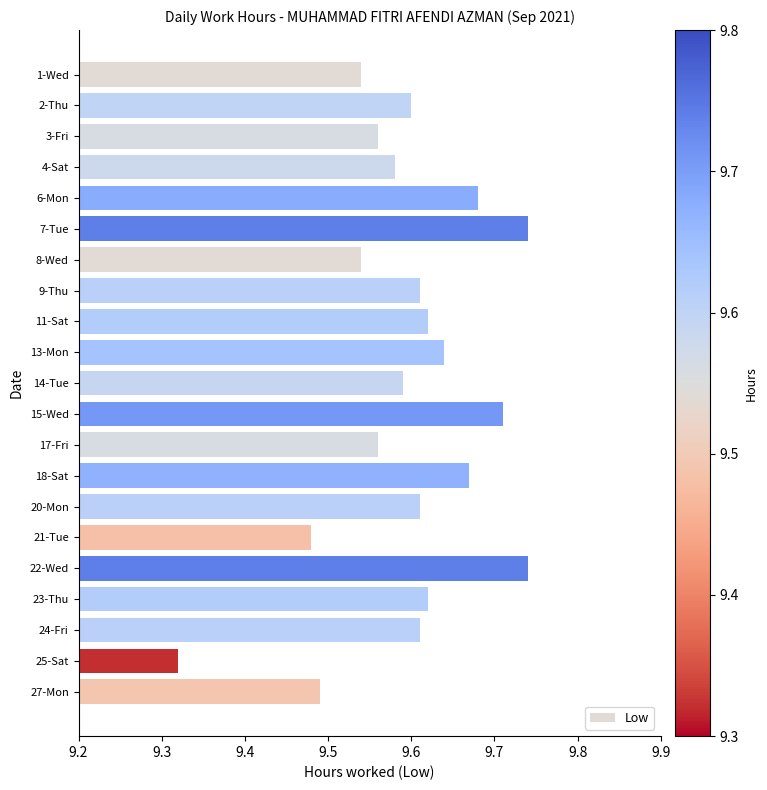

What is the ratio of the value at 18-Sat to the value at 4-Sat?

1.0